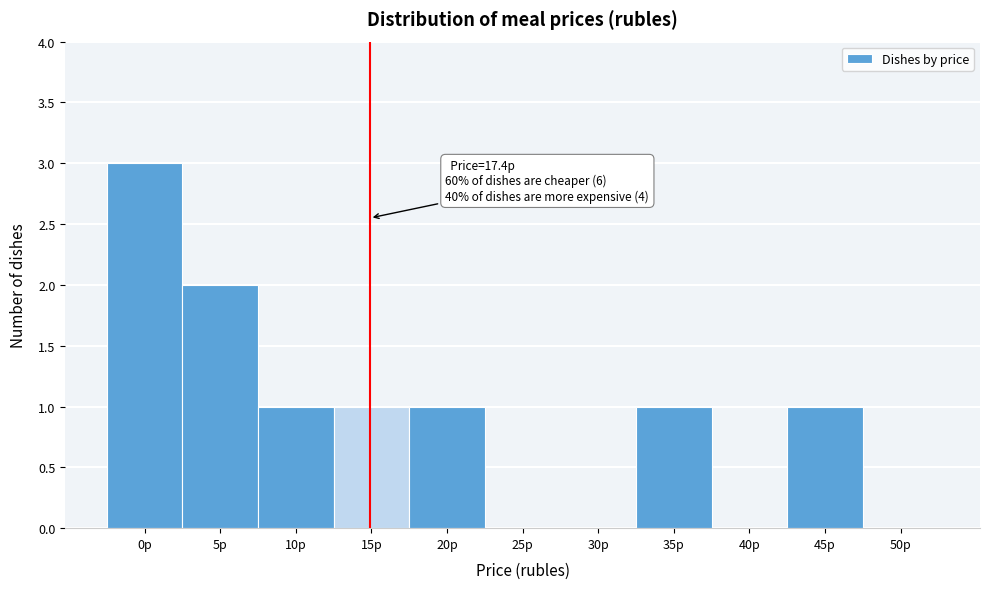

Reading left to right, extract all data points from this chart.

0р=3	5р=2	10р=1	15р=1	20р=1	25р=0	30р=0	35р=1	40р=0	45р=1	50р=0